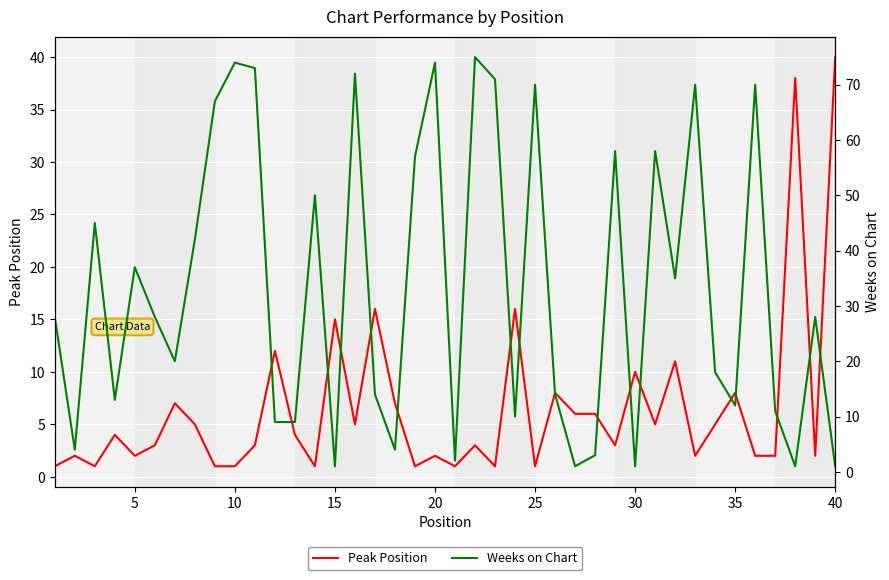

The value of Peak Position at 5 is 2. True or false?

True